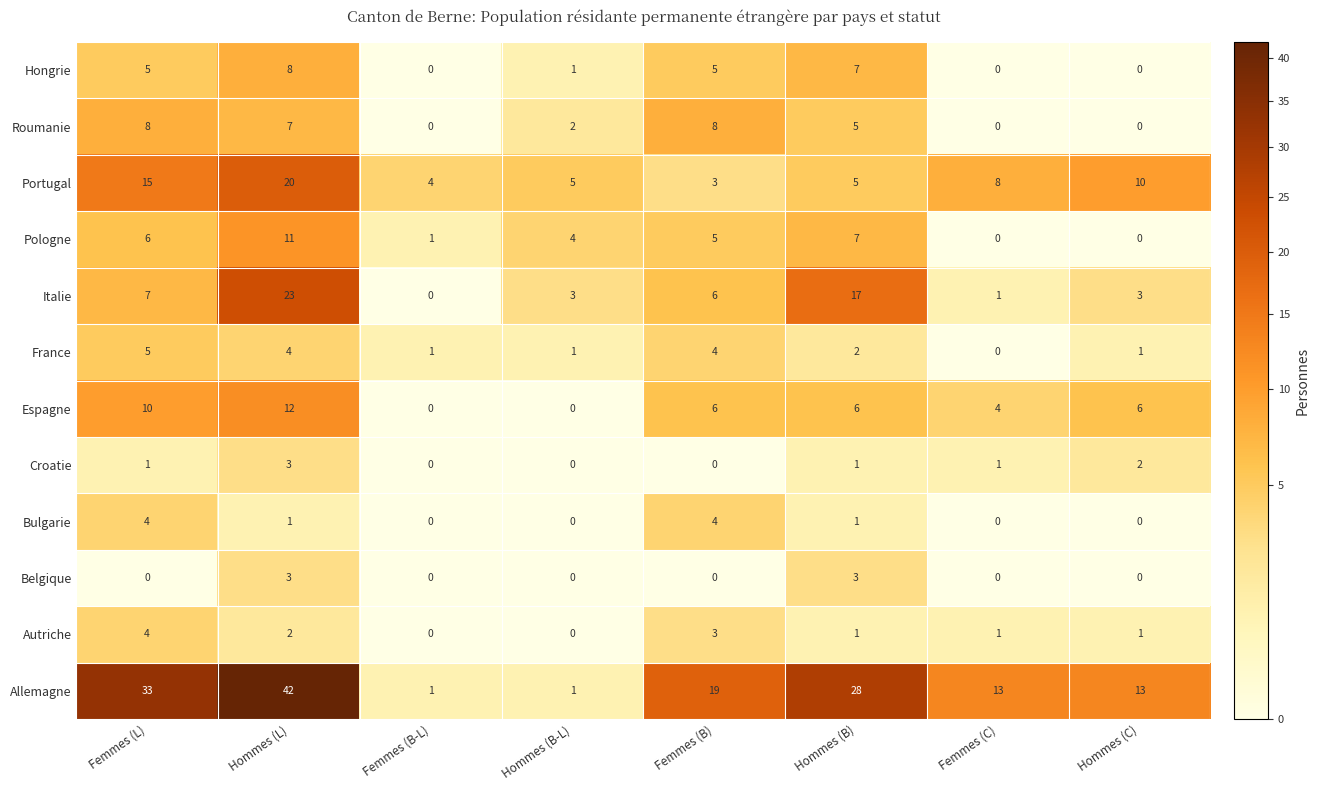

Where does the Portugal series first go above 8?

Femmes (L)